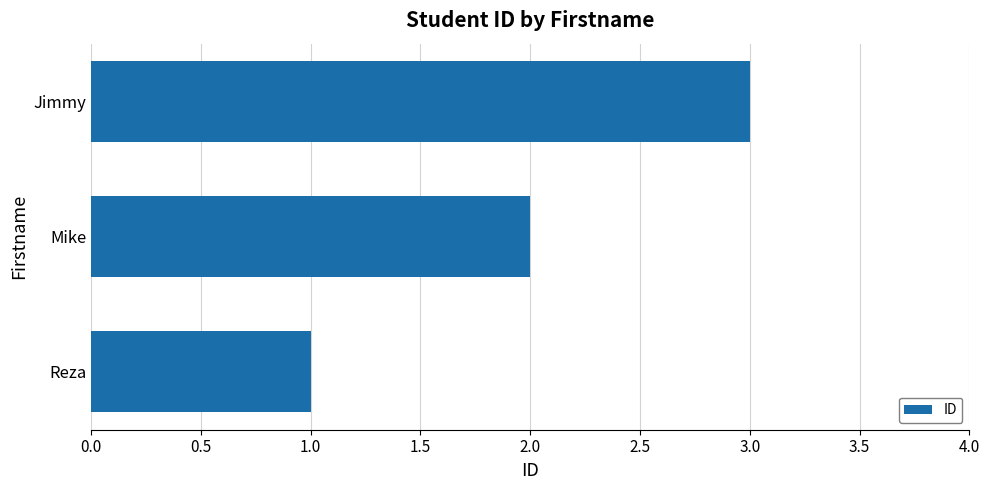

Which has a higher value, Jimmy or Reza?

Jimmy